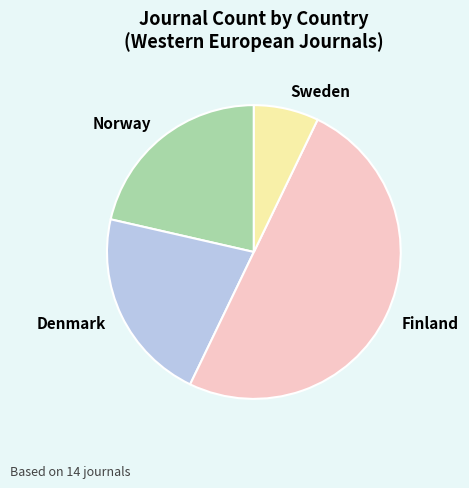

Approximately how many times larger is the value at Denmark compared to Norway?

1.0